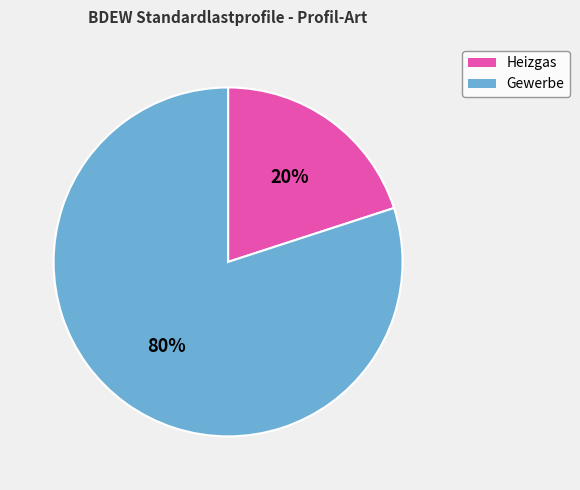

Combined, do Heizgas and Gewerbe account for over 50%?

Yes